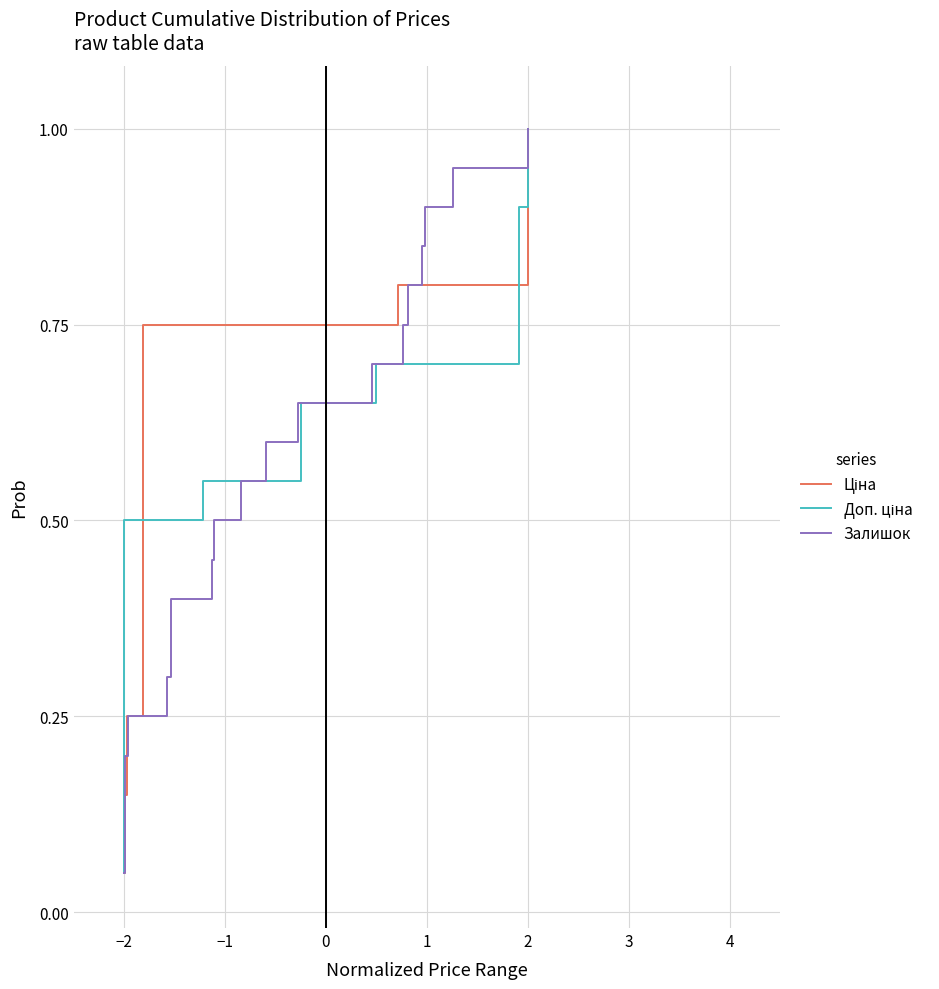

What is the greatest value displayed?

1.0